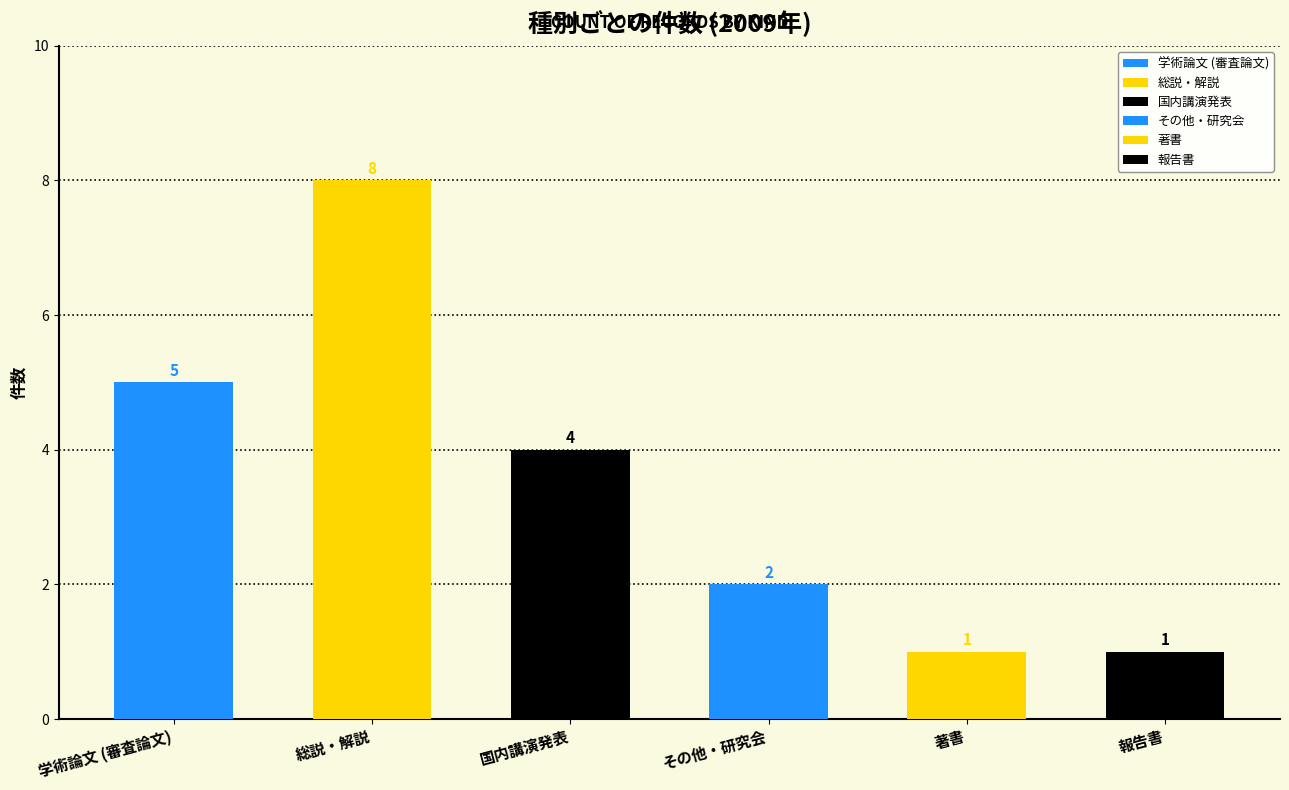

What is the sum of the その他・研究会 values at その他・研究会 and 国内講演発表?

2